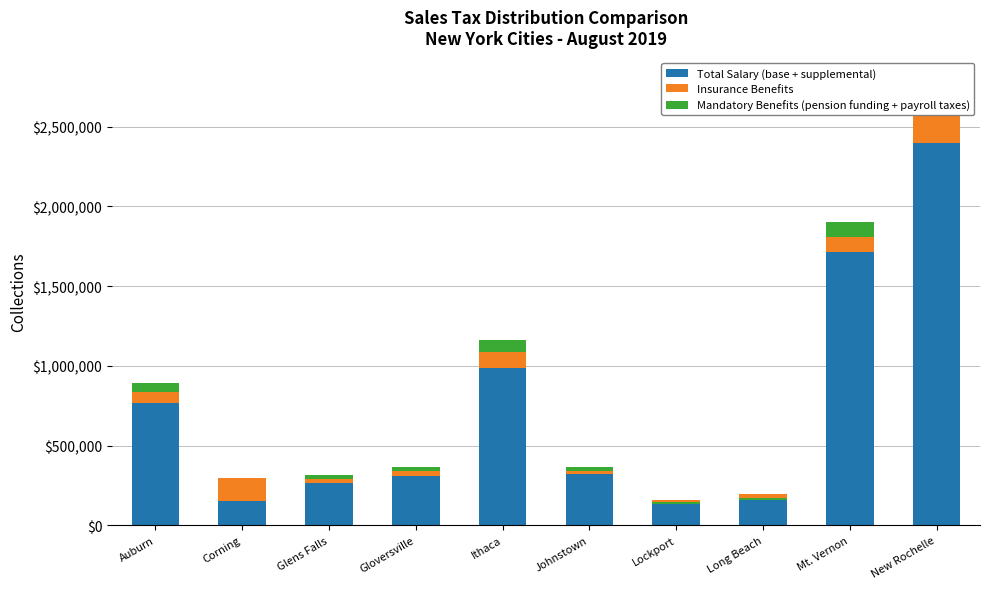

List the series in order of their peak value, highest first.

Total Salary (base + supplemental), Insurance Benefits, Mandatory Benefits (pension funding + payroll taxes)